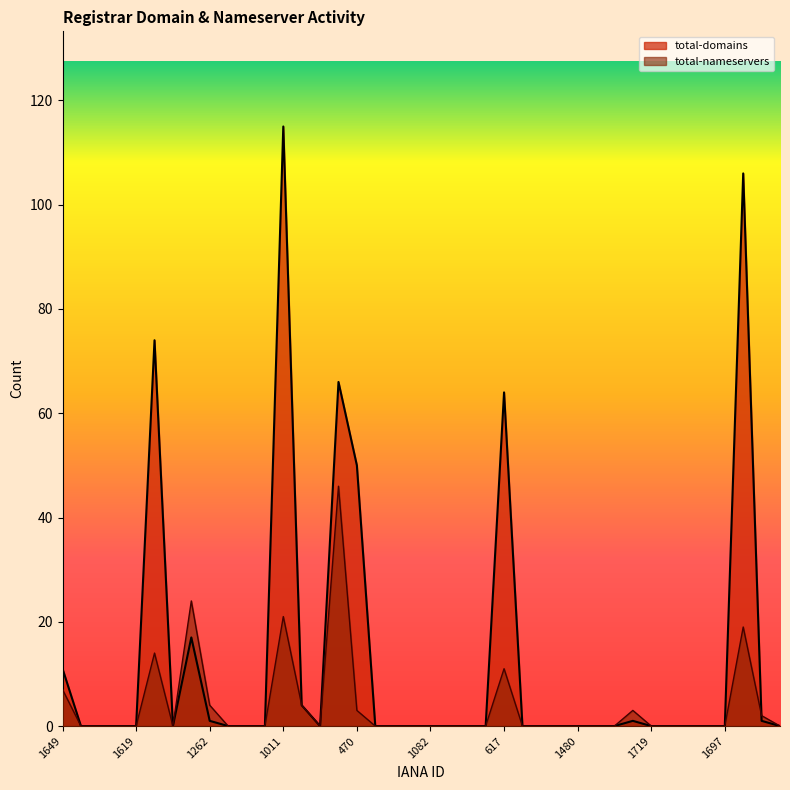

Where do total-domains and total-nameservers first cross each other?

1086 and 411